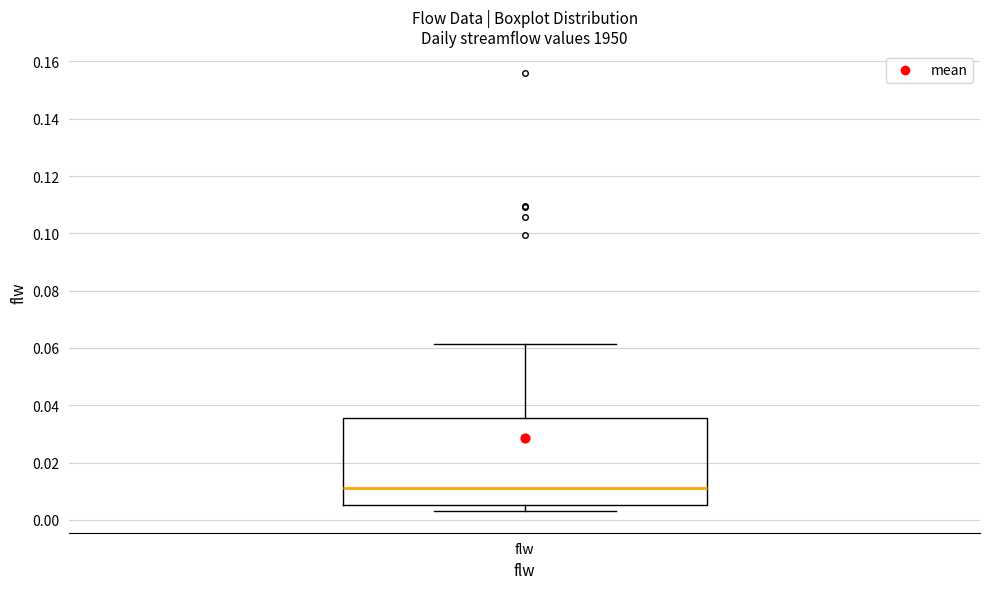

Read this box plot against the y-axis: the position of the median line, the range covered by the box, and the ends of both whiskers. The values are not printed on the chart, so give them approximately, as read against the axis.

median 0.012, box 0.006 to 0.036, whiskers 0.004 to 0.062